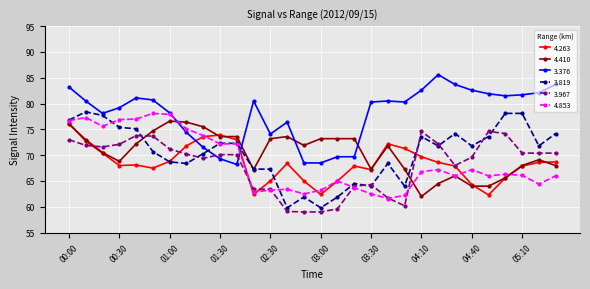

What is the value of the 3.967 point at the 18th from the left?

64.0